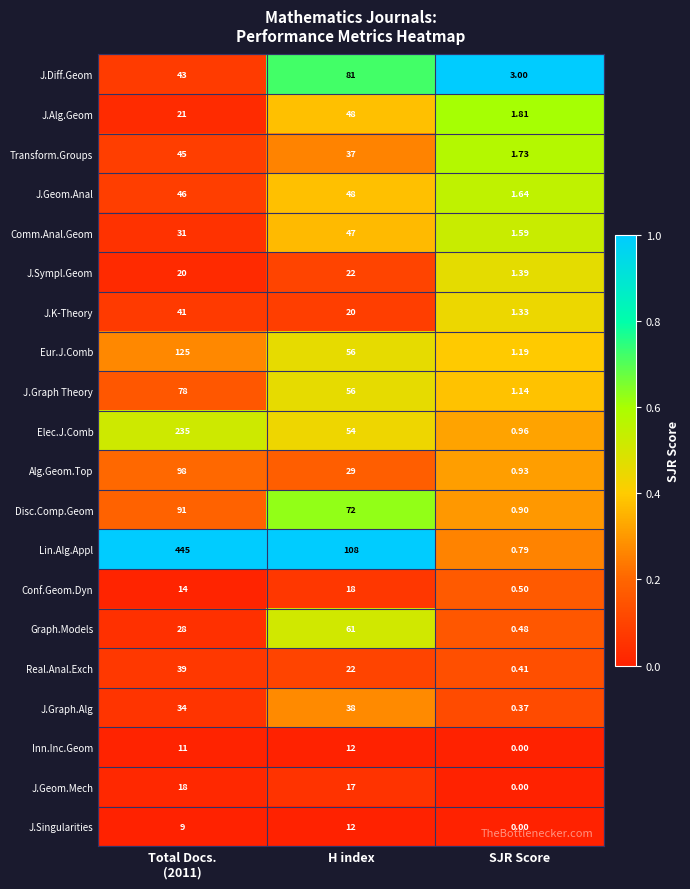

Which series has the widest spread of values?

Lin.Alg.Appl